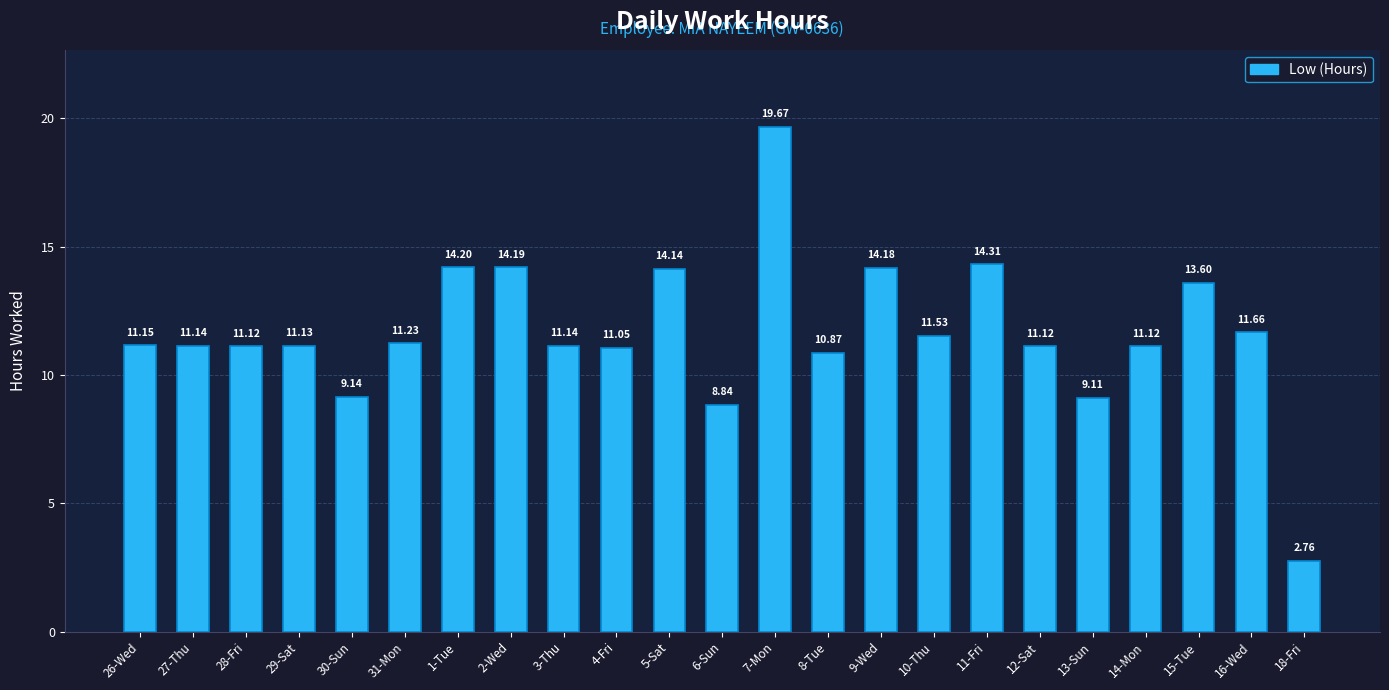

Which label corresponds to the largest value in the chart?

7-Mon